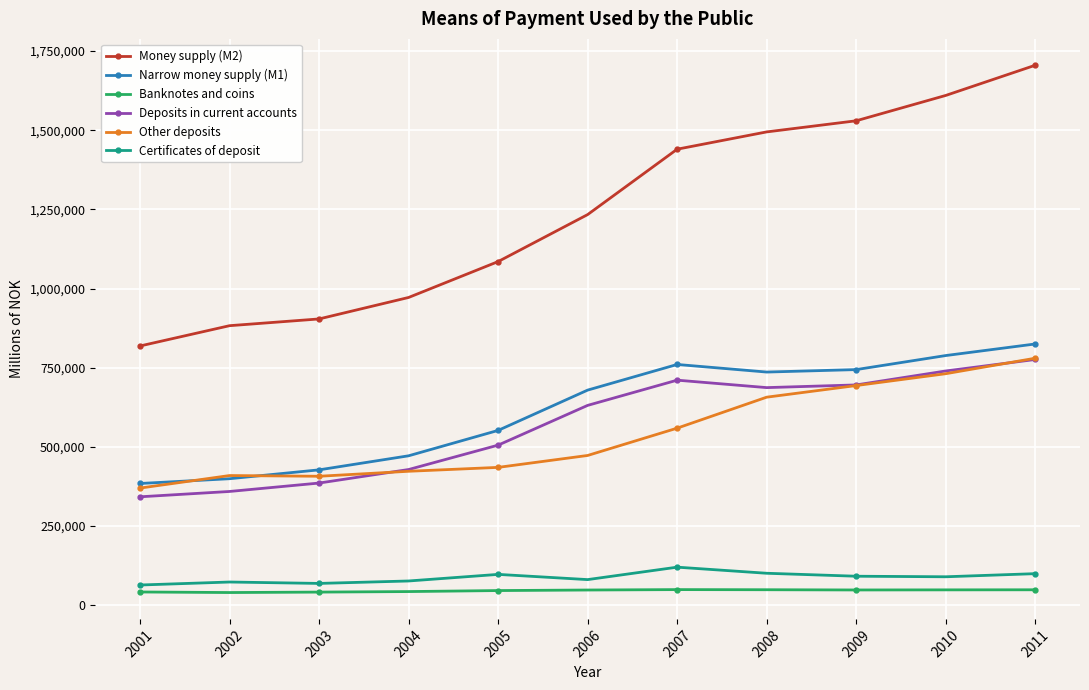

What is the total value across all series at 2001?

2022346